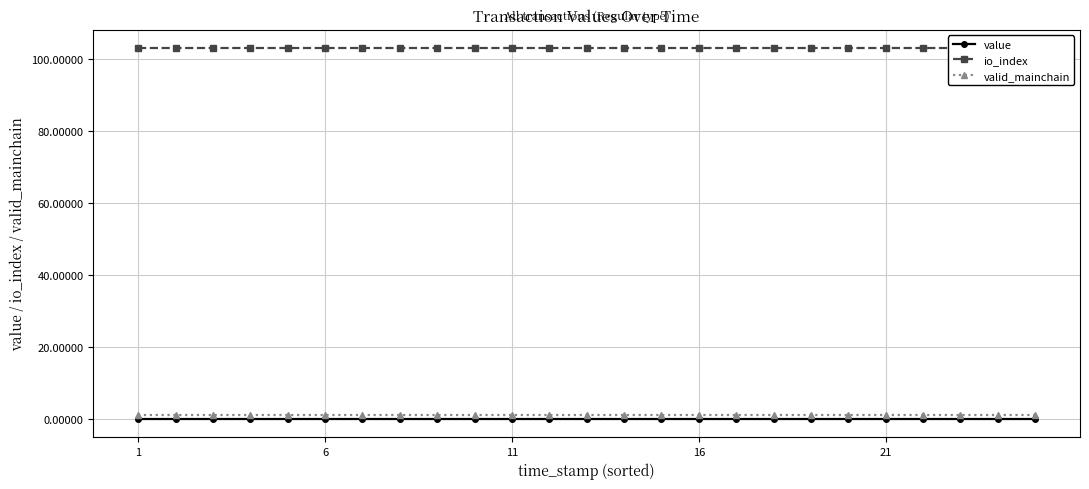

Which label corresponds to the largest value in the chart?

1